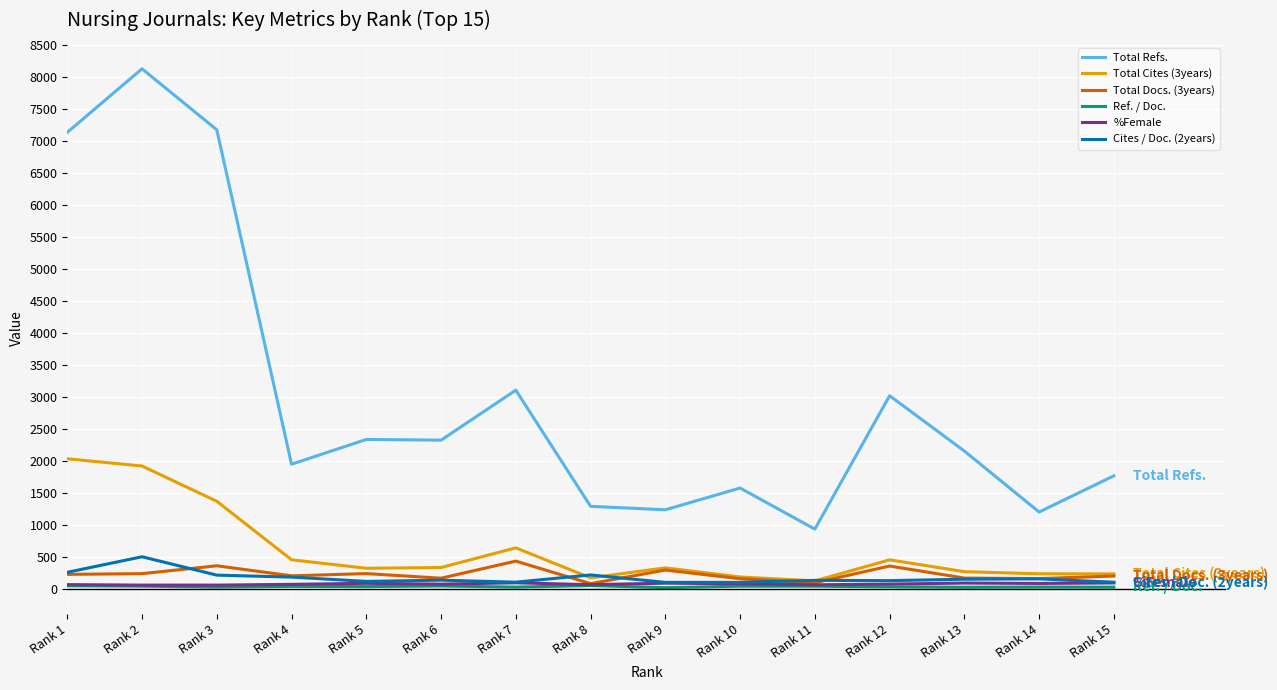

True or false: %Female and Total Refs. intersect in this chart.

False